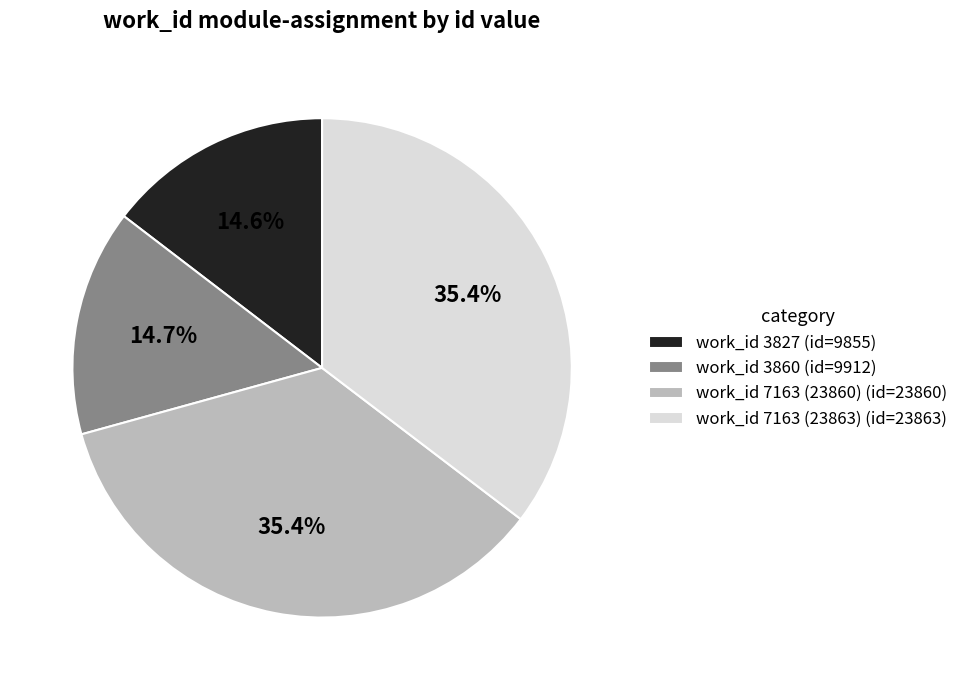

How much of the chart is everything except work_id 7163 (23860) (id=23860)?

64.6%